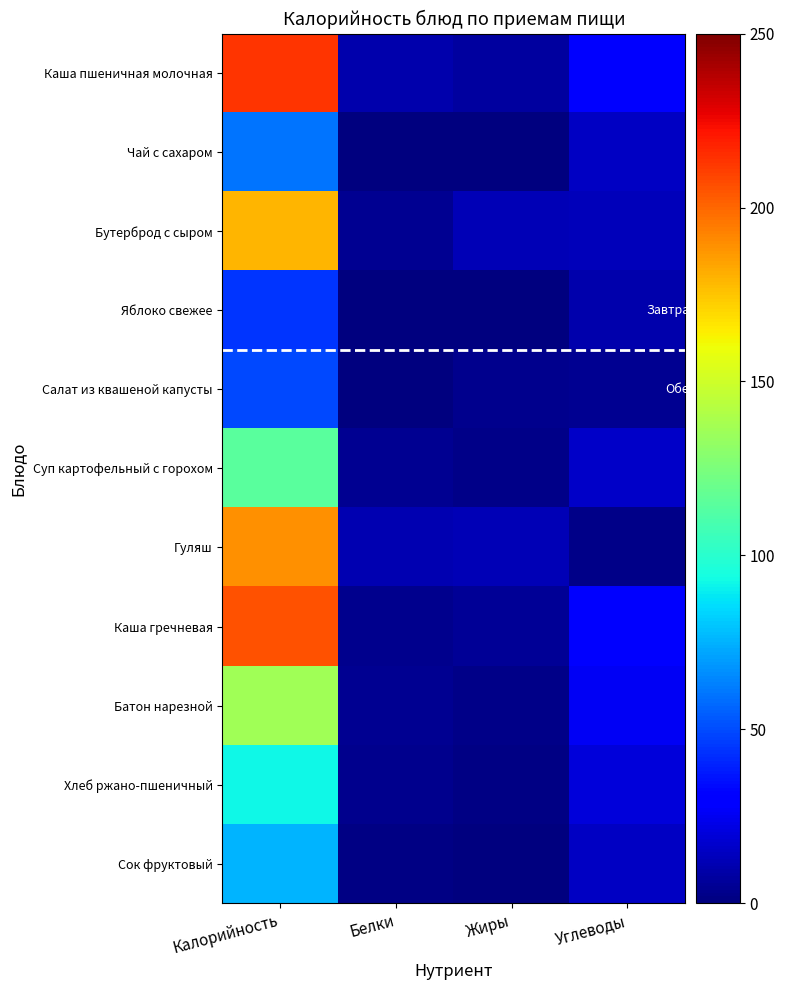

What is the total value across all series at Углеводы?

186.5